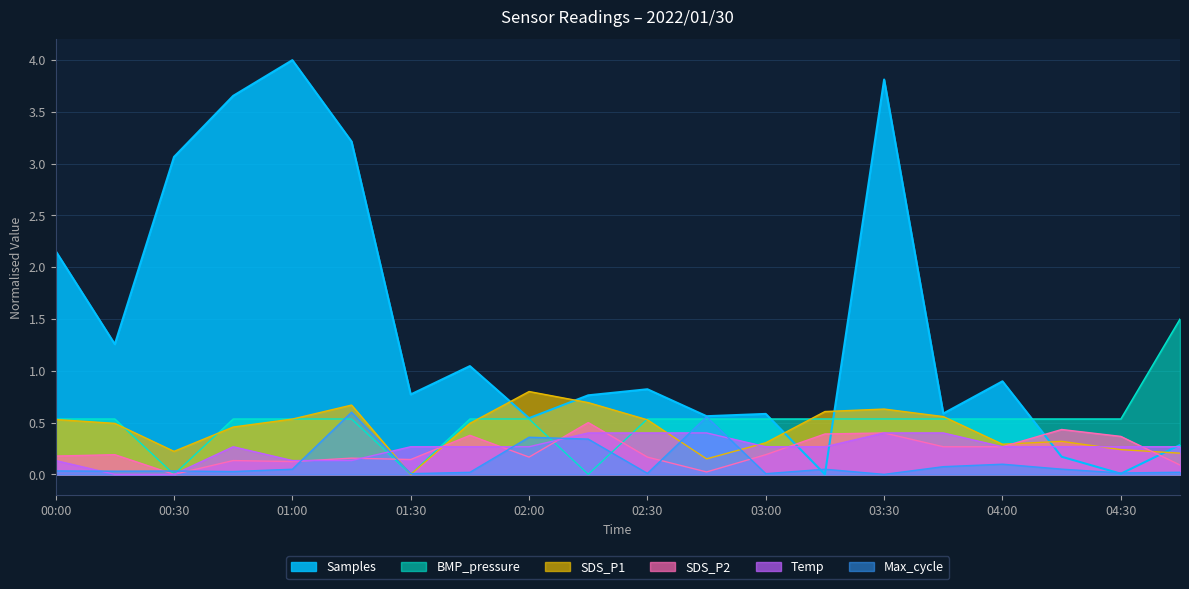

What is the total value across all series at 04:15?

1.8